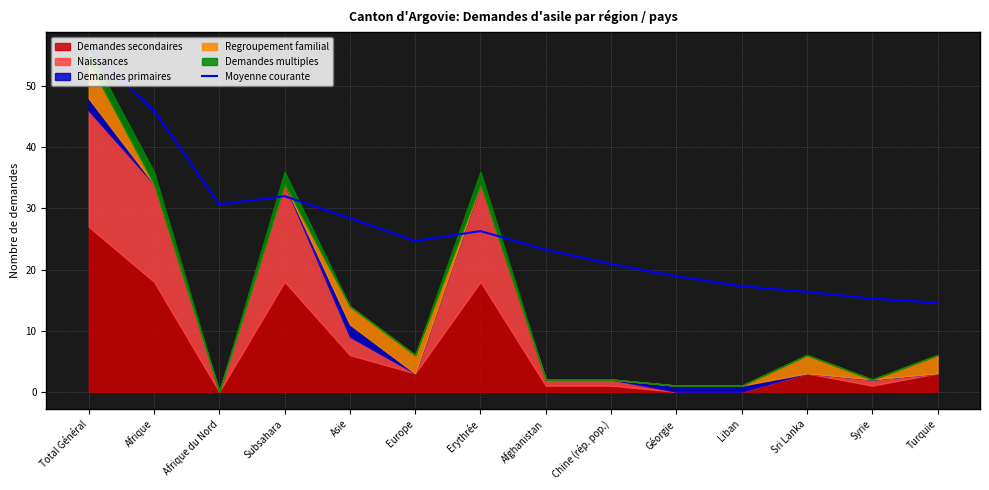

True or false: the data has more than 0 interior local peaks.

True